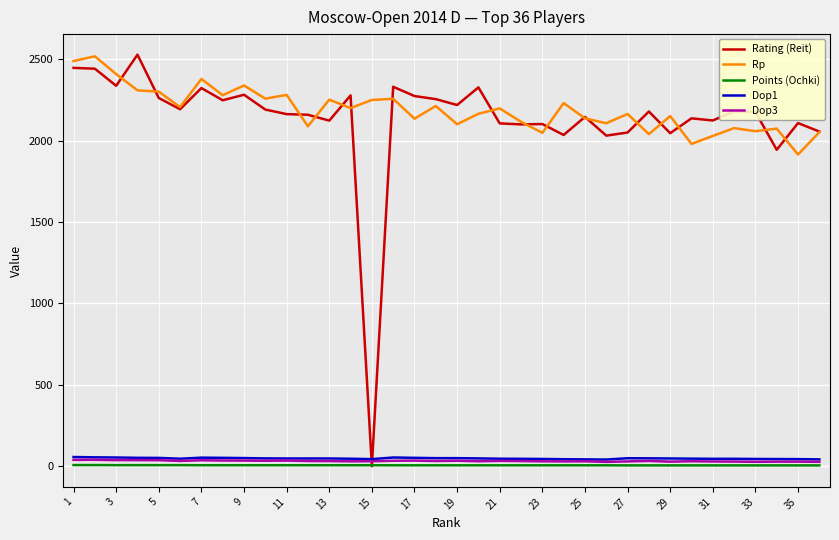

True or false: Rp and Points (Ochki) cross at least once.

False